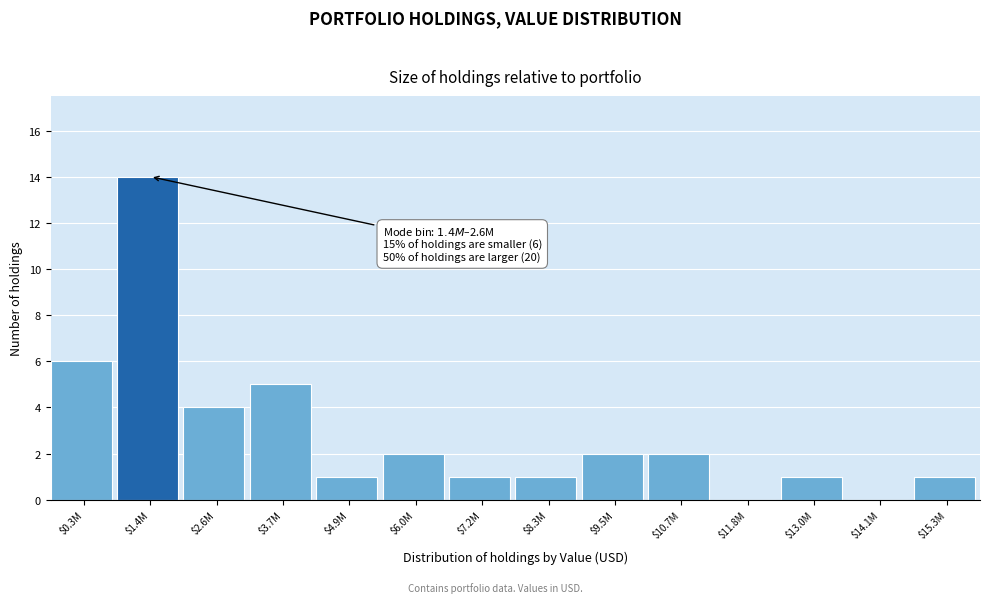

What is the sum of all values?

40